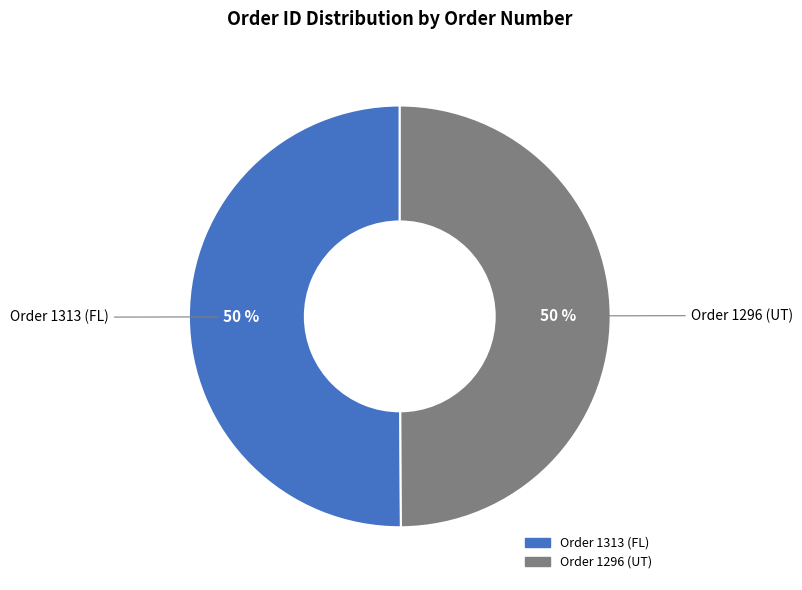

Approximately how many times larger is the value at Order 1313 (FL) compared to Order 1296 (UT)?

1.0